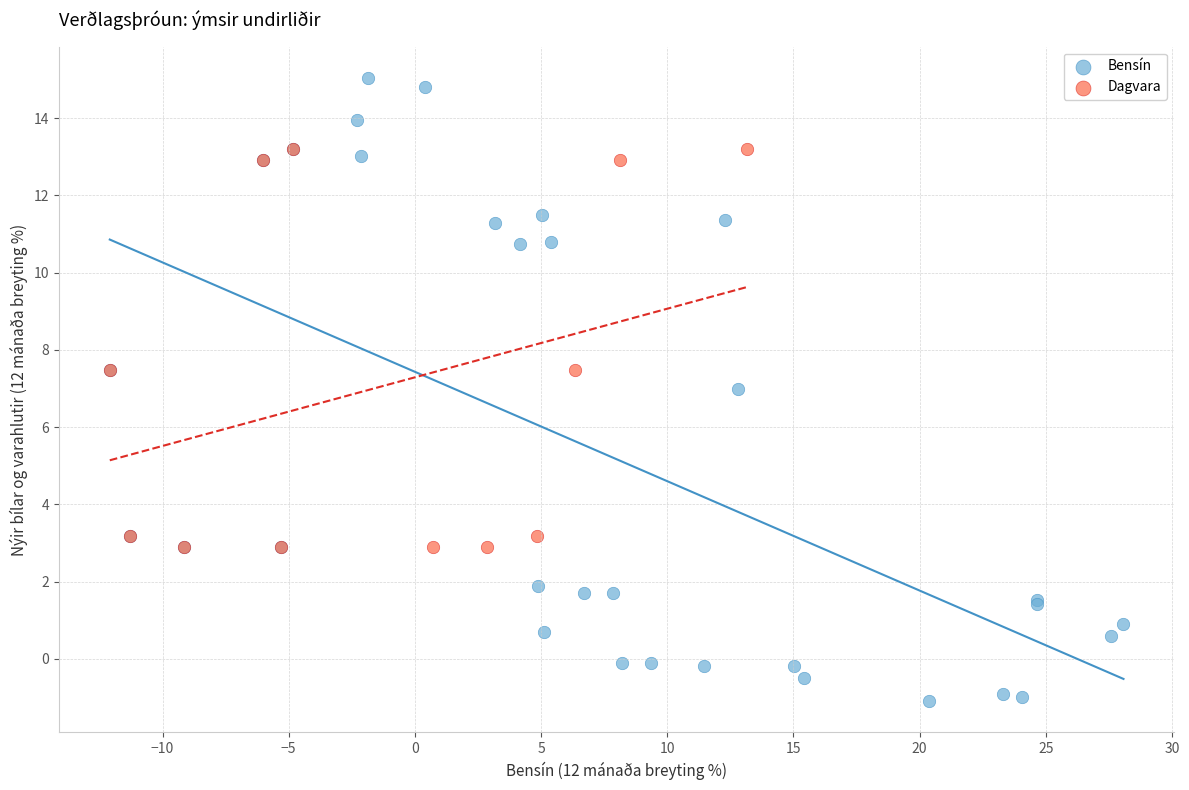

Which series contains the highest Y value?

Bensín